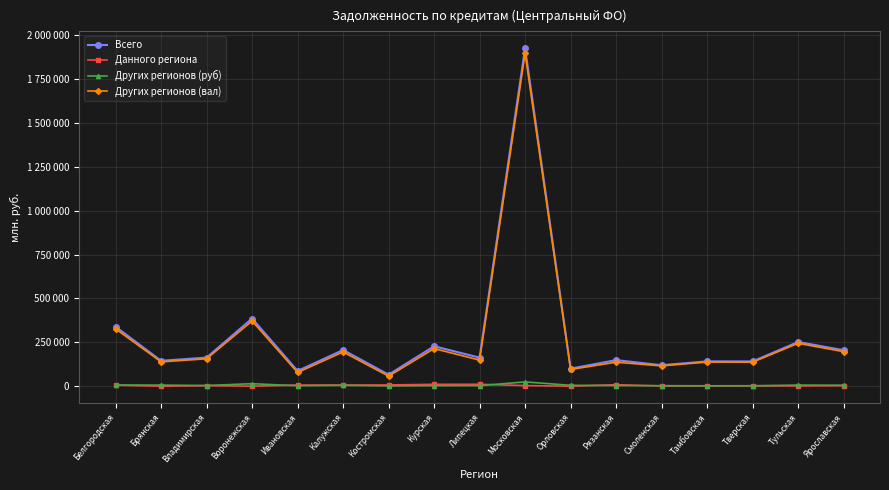

Which series has the largest total across all categories?

Всего